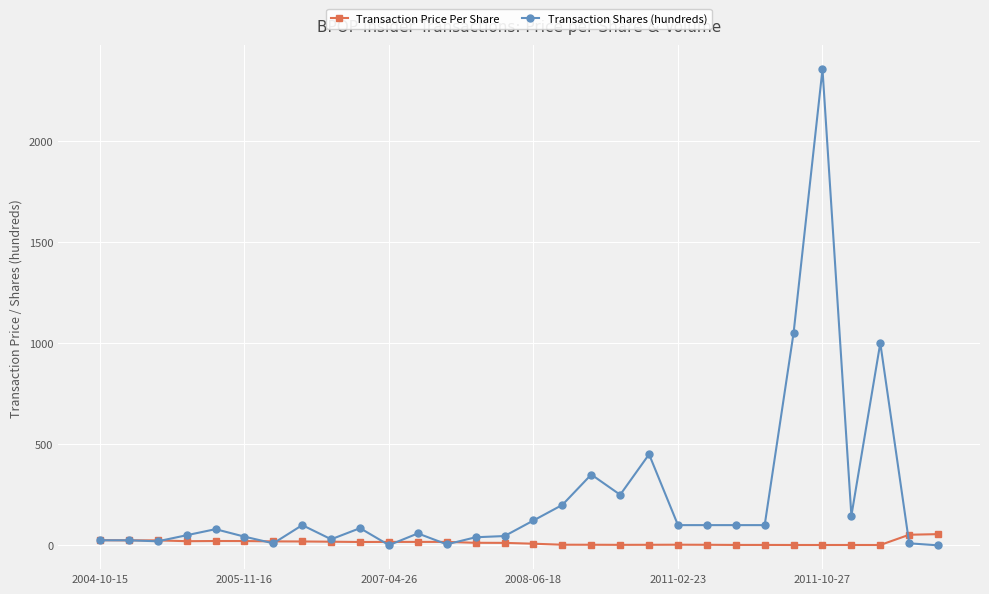

Rank the series by their maximum value, from highest to lowest.

Transaction Shares (hundreds), Transaction Price Per Share